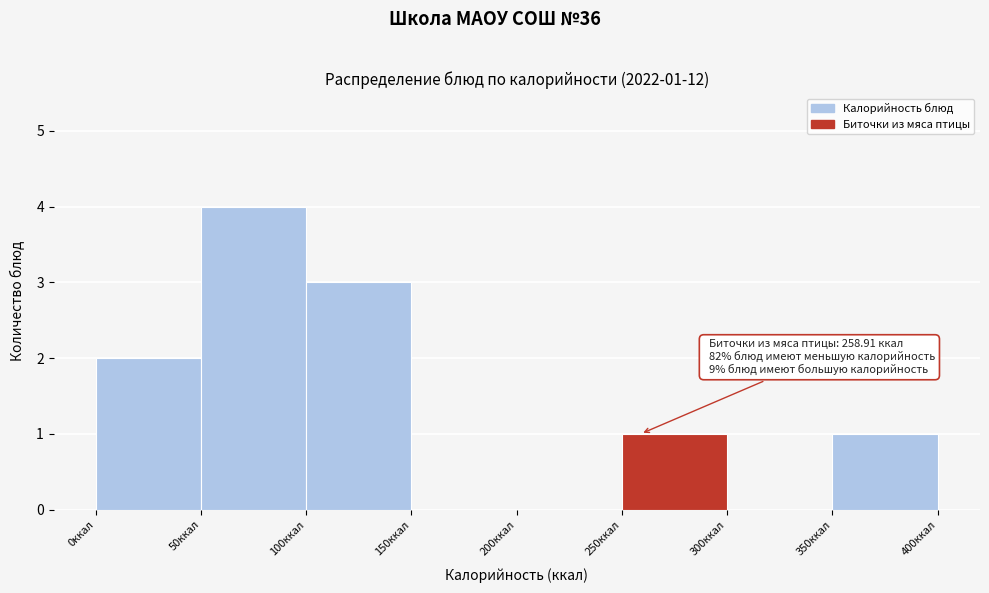

Which range on the x-axis has the tallest bar?

50 to 100